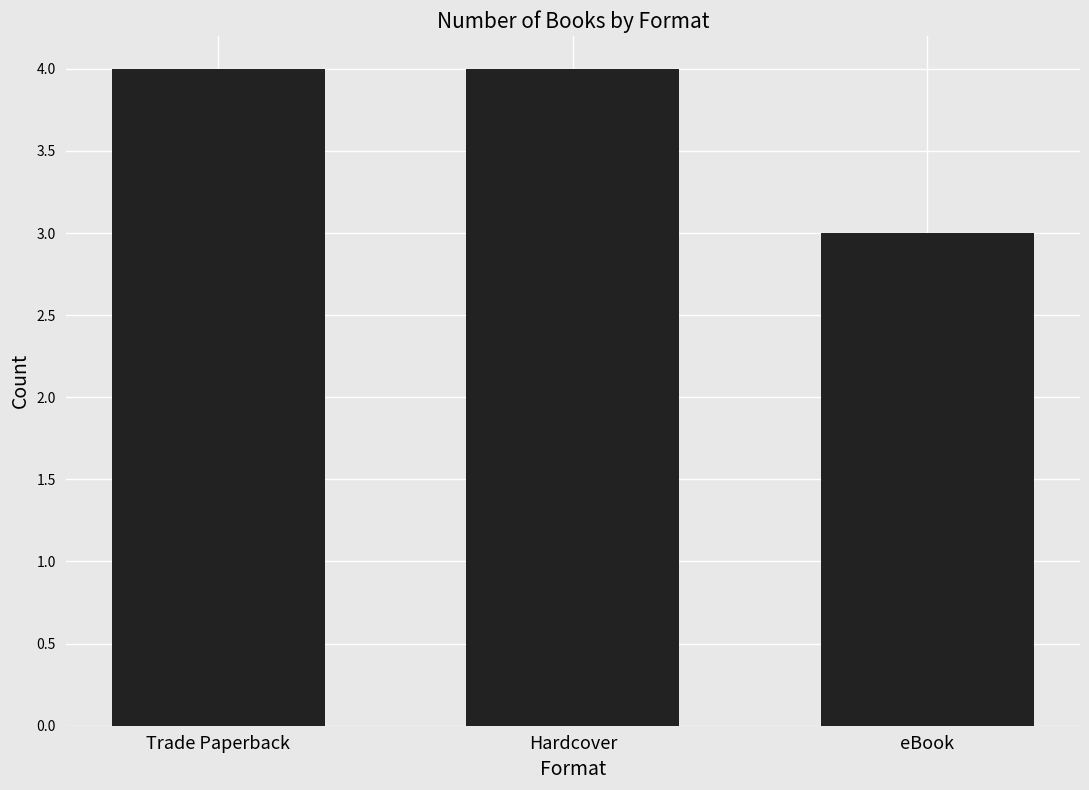

What is the smallest value displayed?

3